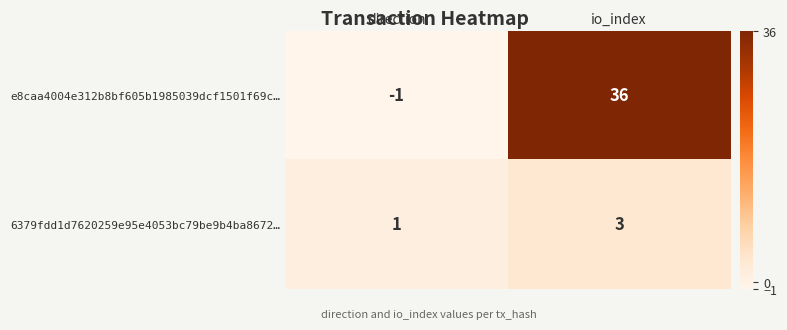

What is the sum of the 6379fdd1d7620259e95e4053bc79be9b4ba8672… values at direction and io_index?

4